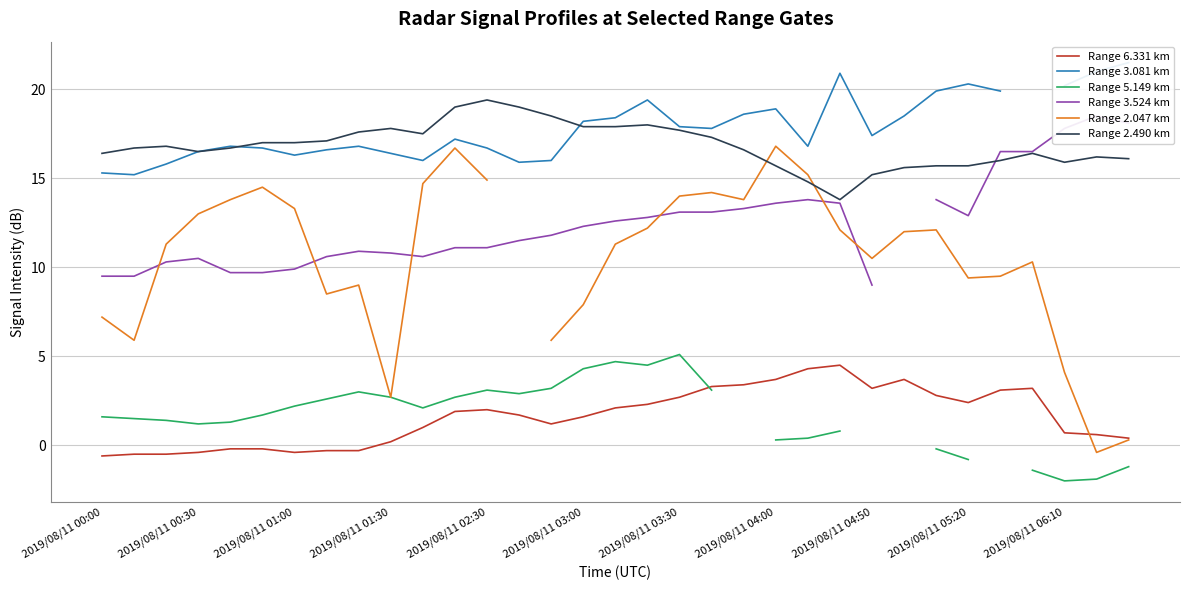

In Range 2.047 km, how many points are lower than both neighbors (excluding endpoints)?

7